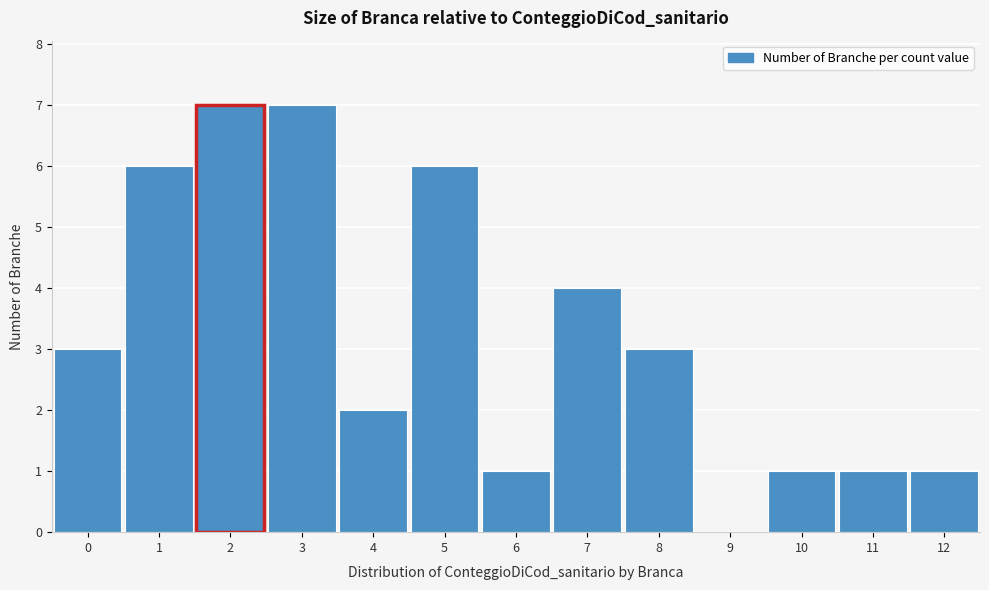

Reading left to right, transcribe this chart: for each bar, give the range it covers on the x-axis and its height. The values are not printed on the chart, so give them approximately, as read against the axis.

-0.5 to 0.5: 3
0.5 to 1.5: 6
1.5 to 2.5: 7
2.5 to 3.5: 7
3.5 to 4.5: 2
4.5 to 5.5: 6
5.5 to 6.5: 1
6.5 to 7.5: 4
7.5 to 8.5: 3
8.5 to 9.5: 0
9.5 to 10.5: 1
10.5 to 11.5: 1
11.5 to 12.5: 1